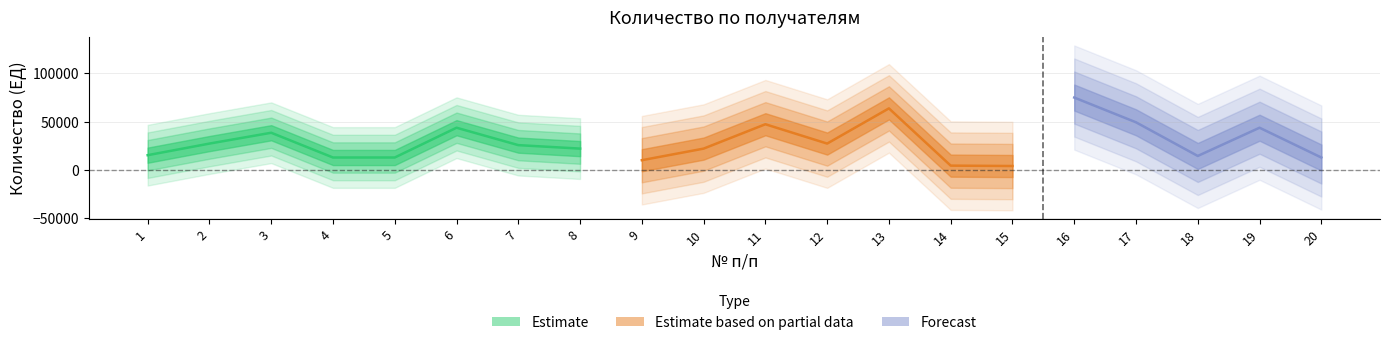

At which label does the data first exceed 25600?

2